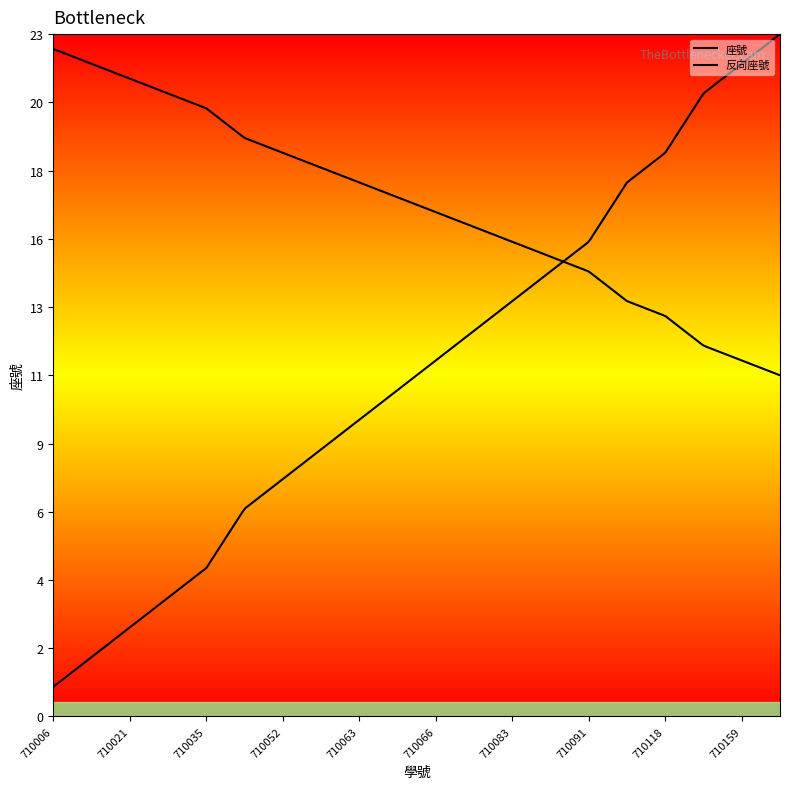

Does the chart display data point markers on the line(s)?

No